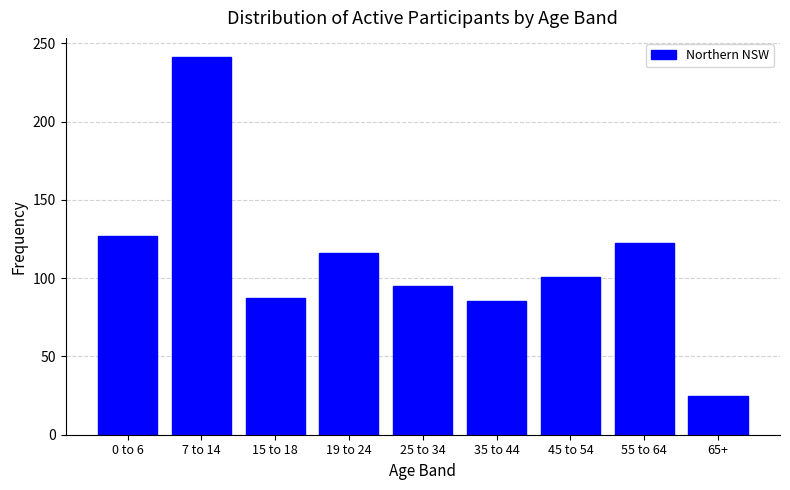

Reading left to right, what are all the values shown in this chart?

0 to 6=127.0	7 to 14=241.4	15 to 18=87.1	19 to 24=116.0	25 to 34=95.3	35 to 44=85.3	45 to 54=101.0	55 to 64=122.4	65+=24.4